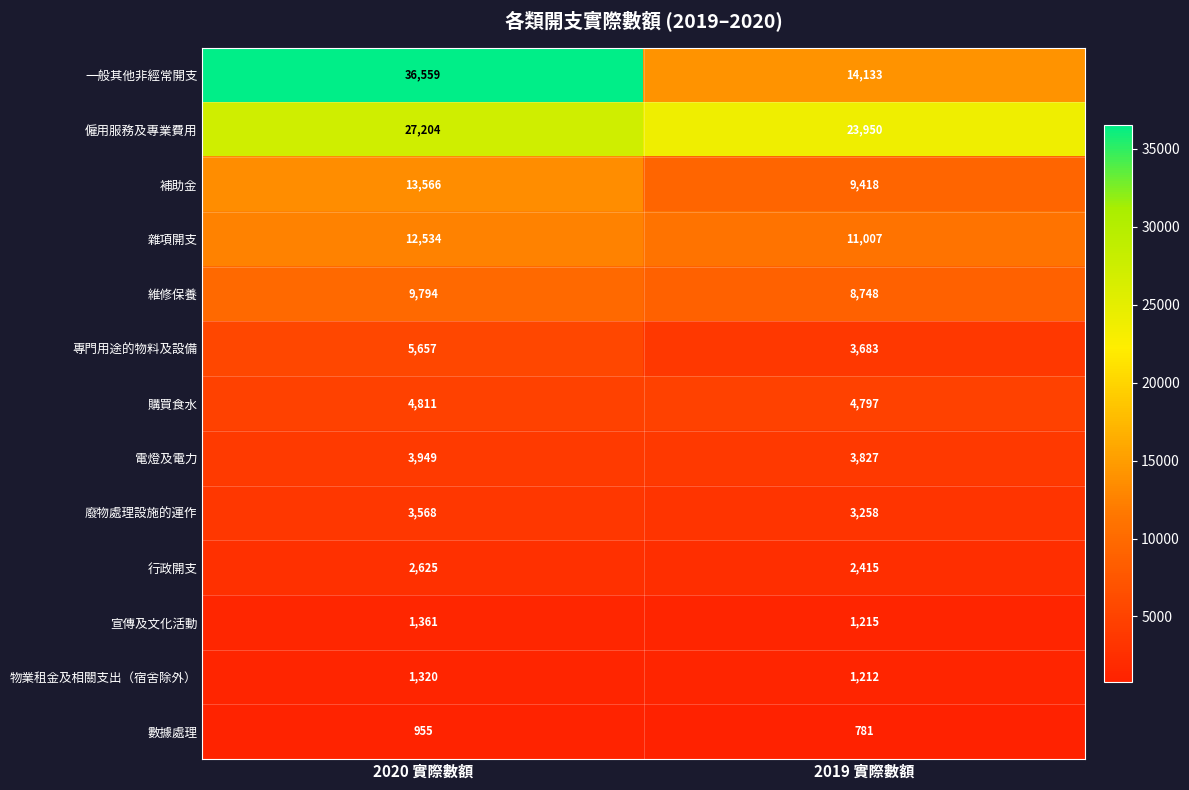

What is the total value across all series at 2020 實際數額?

123903